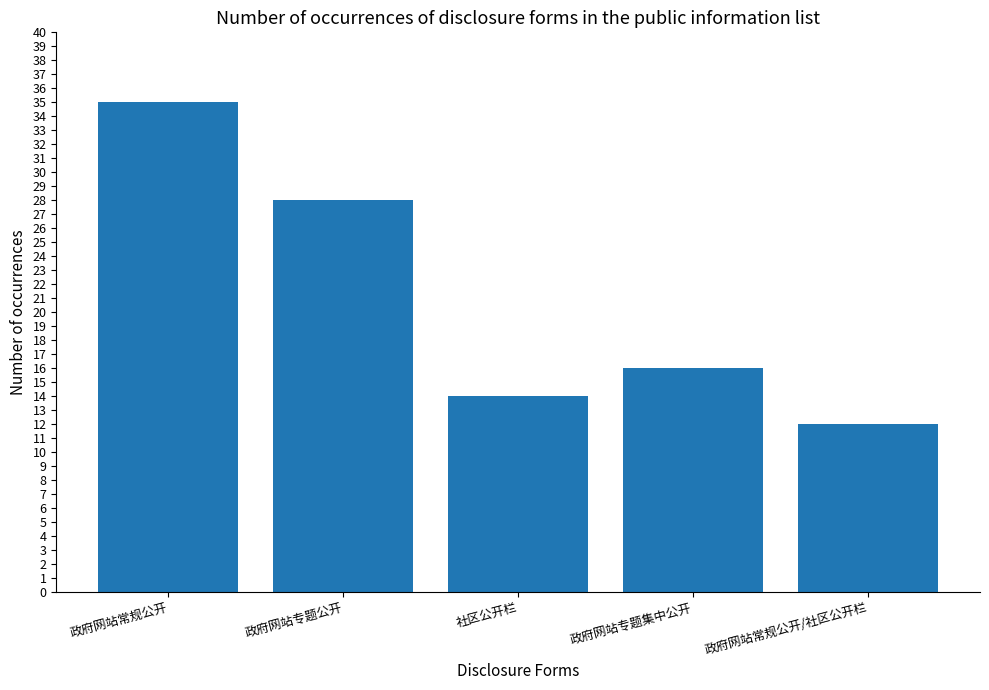

List the labels in order of value, smallest first.

政府网站常规公开/社区公开栏, 社区公开栏, 政府网站专题集中公开, 政府网站专题公开, 政府网站常规公开